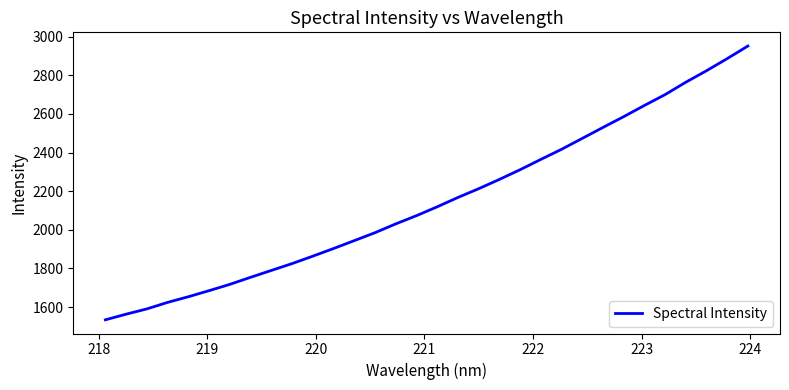

What is the maximum value shown in the chart?

2951.5